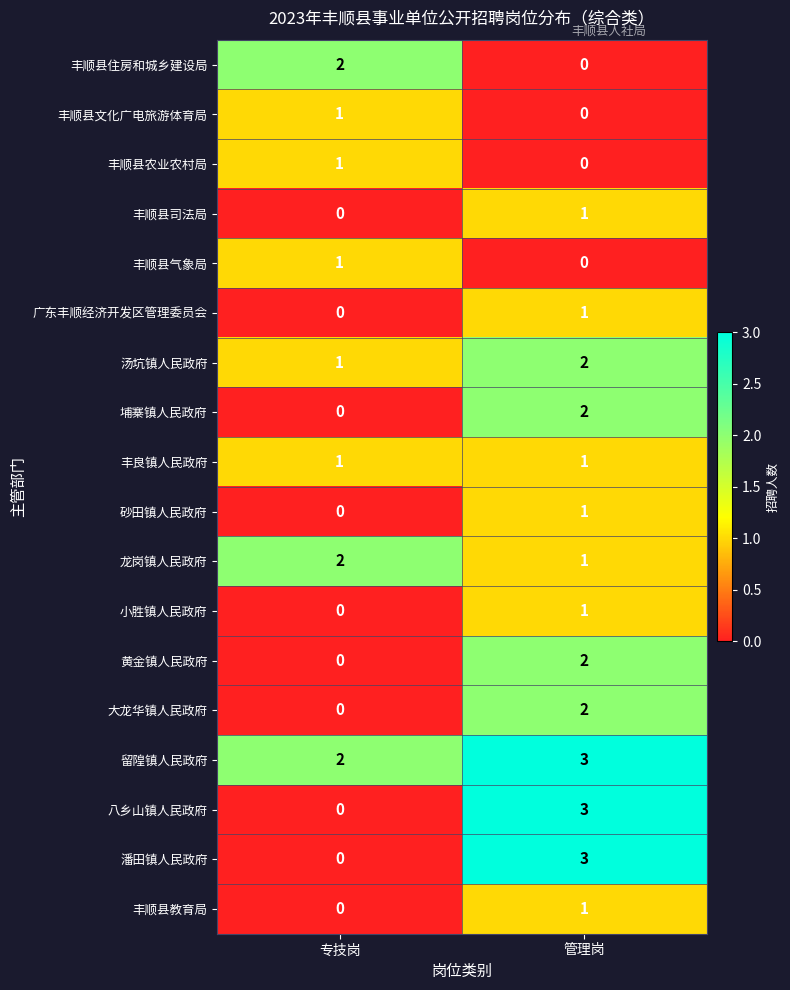

Rank the categories by 丰顺县气象局 value from highest to lowest.

专技岗, 管理岗